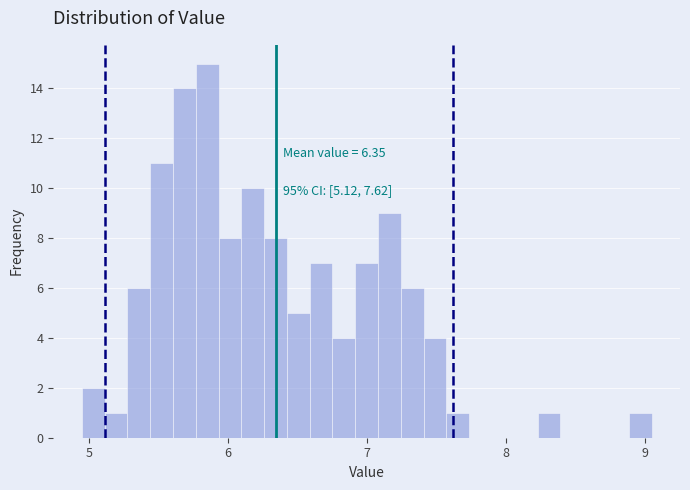

Read against the x-axis, roughly where is the centre of the tallest bar?

5.9